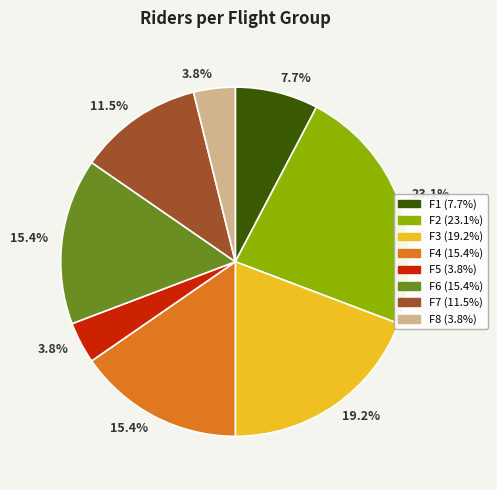

Is there any slice that represents more than half of the pie?

No